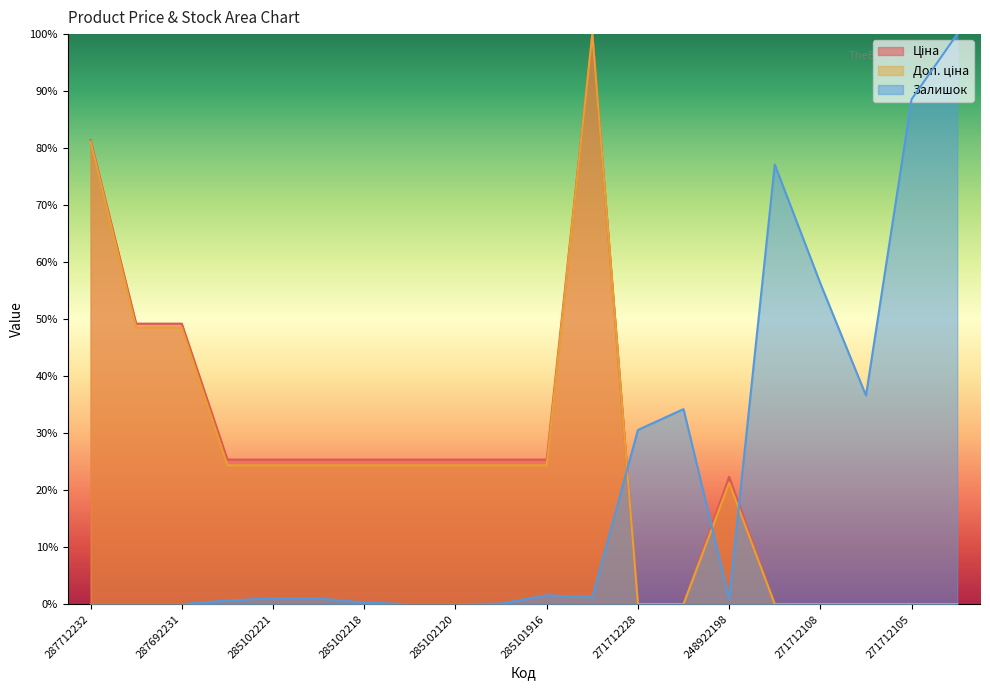

What is the spread (max minus min) of values at 248922198?

21.3